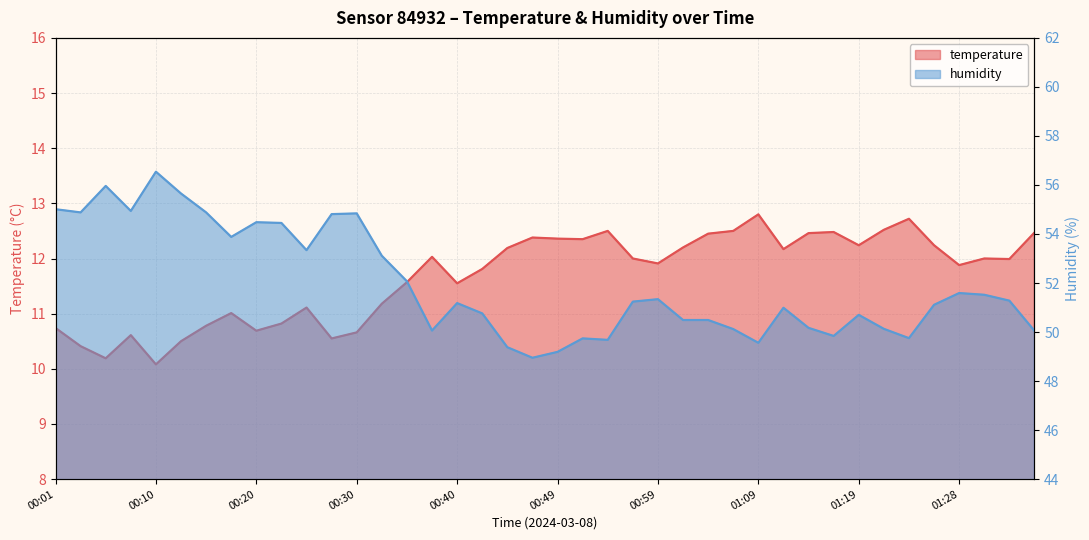

What is the greatest value displayed?

56.5